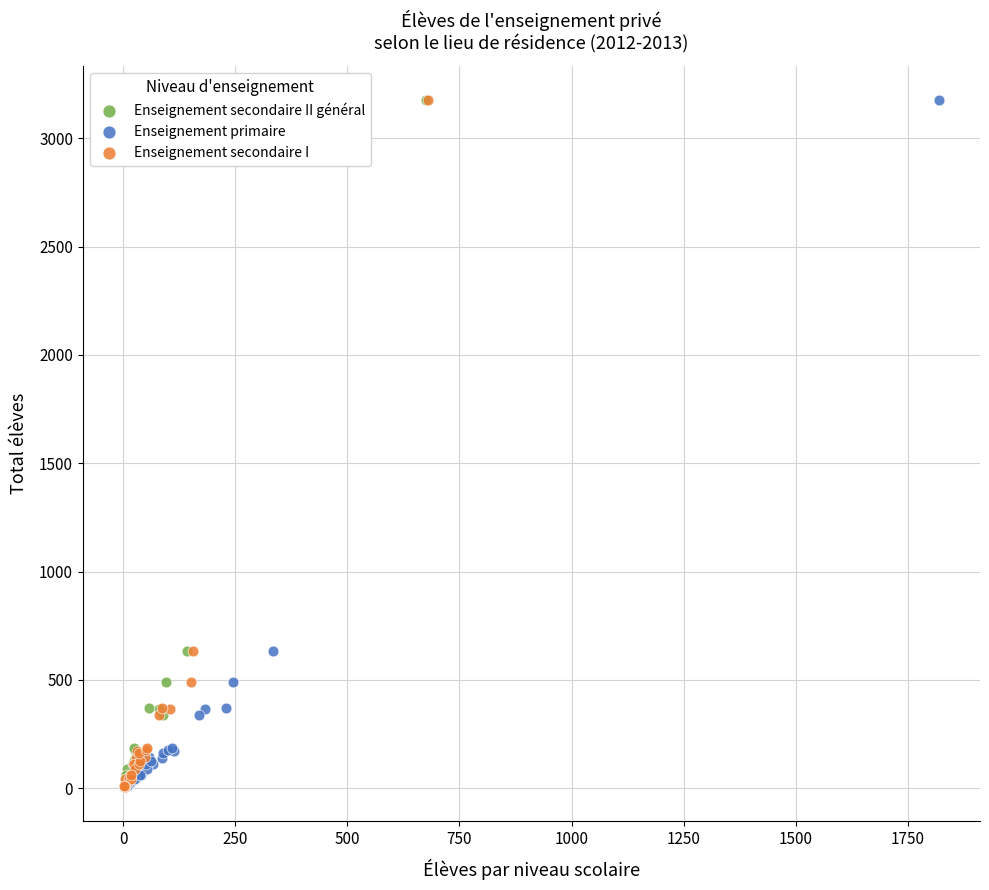

What are all the series names shown in the legend?

Enseignement secondaire II général, Enseignement primaire, Enseignement secondaire I